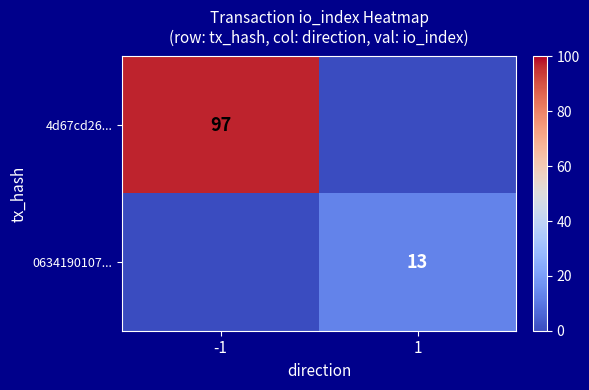

True or false: 0634190107... has a value of 22 at 1.

False